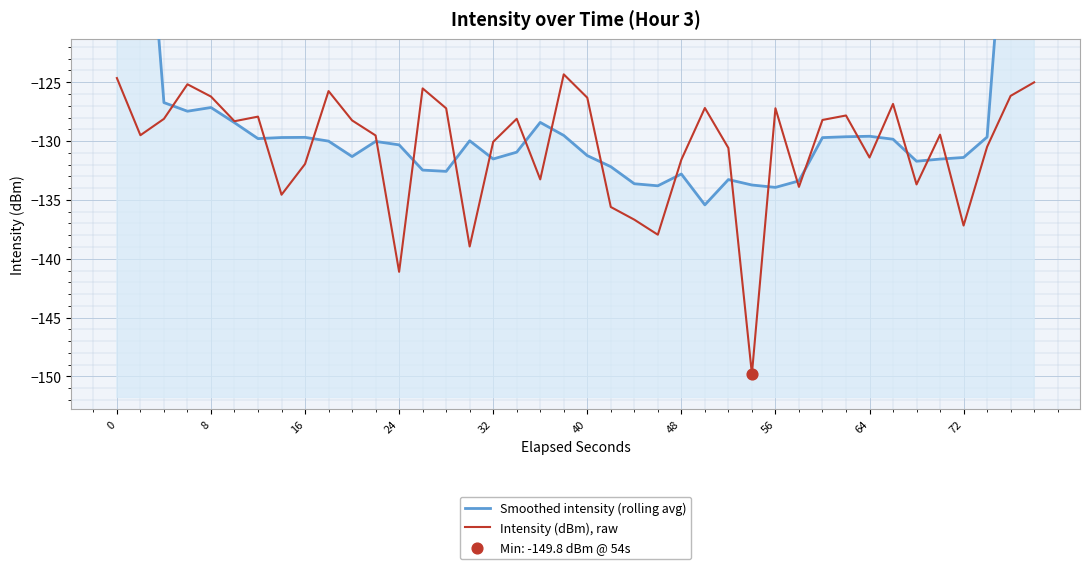

What are all the series names shown in the legend?

Smoothed intensity (rolling avg), Intensity (dBm), raw